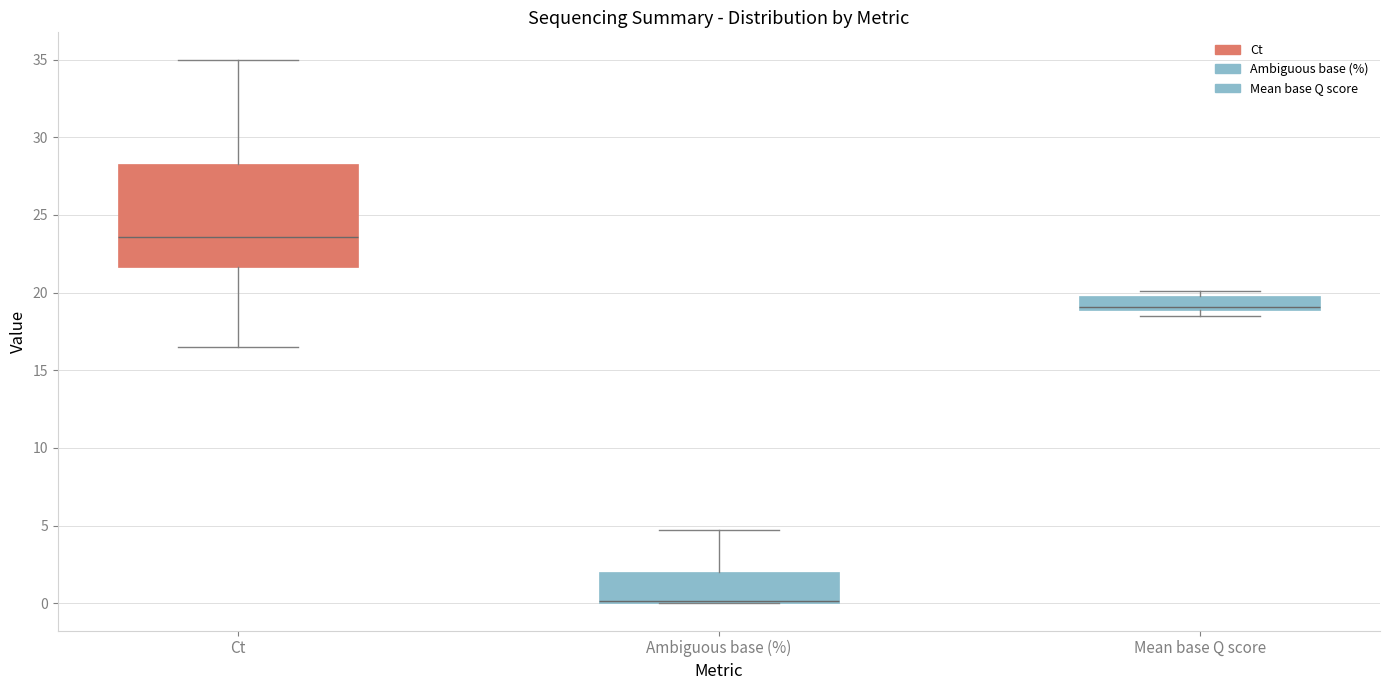

Which box is the tallest, from its lower edge to its upper edge?

Ct